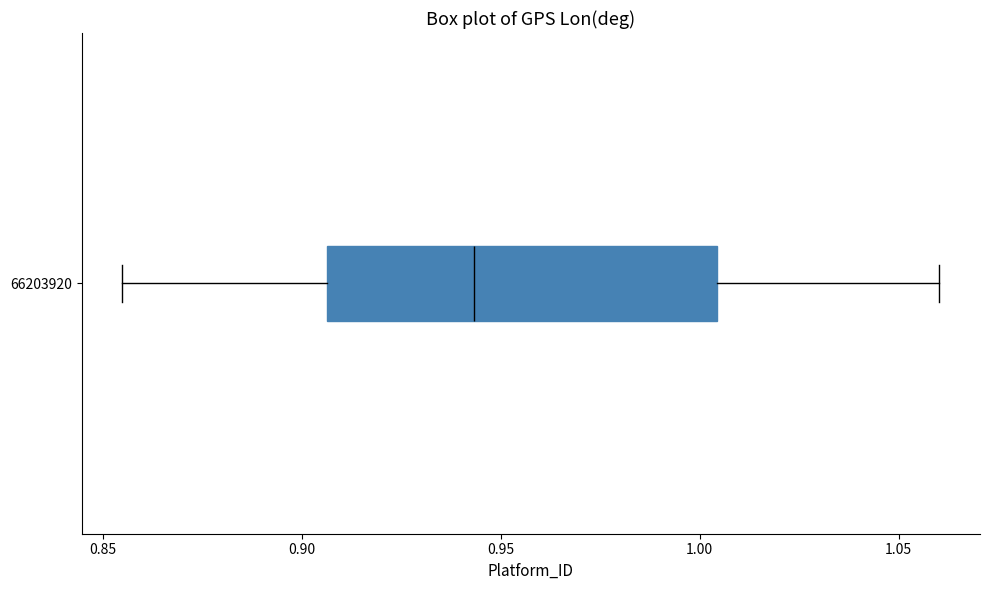

Where is the right edge of the box at y = 66203920 on the x-axis? The values are not printed on the chart, so give them approximately, as read against the axis.

1.005